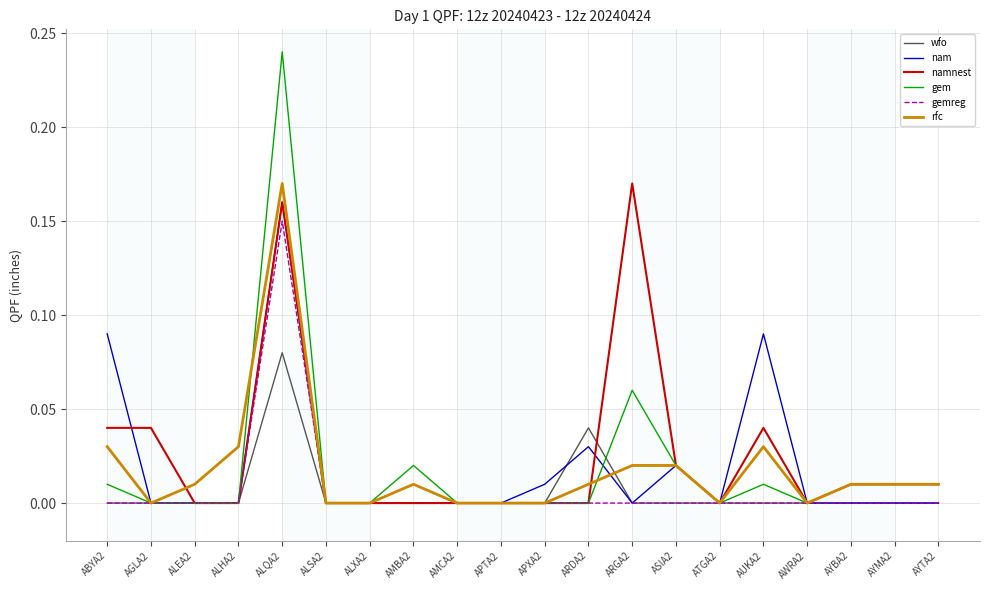

What position from the left is AMBA2?

8